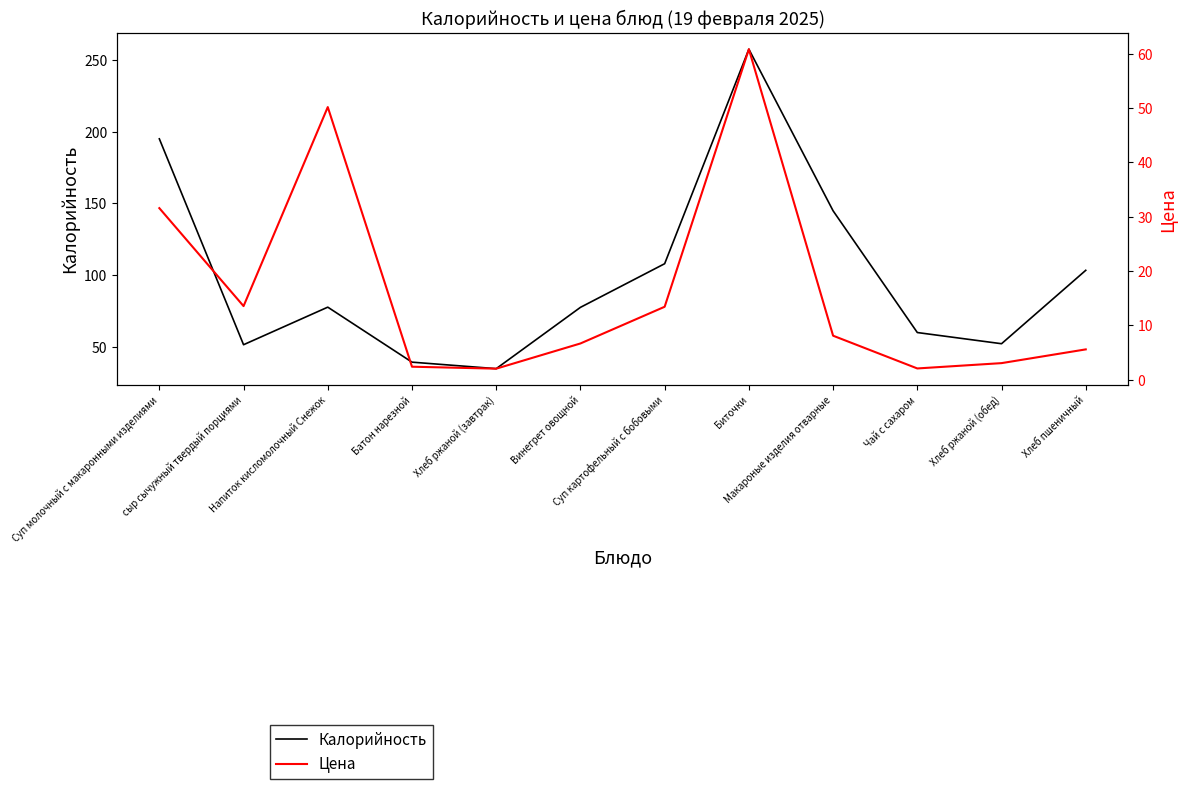

True or false: Калорийность and Цена cross at least once.

False